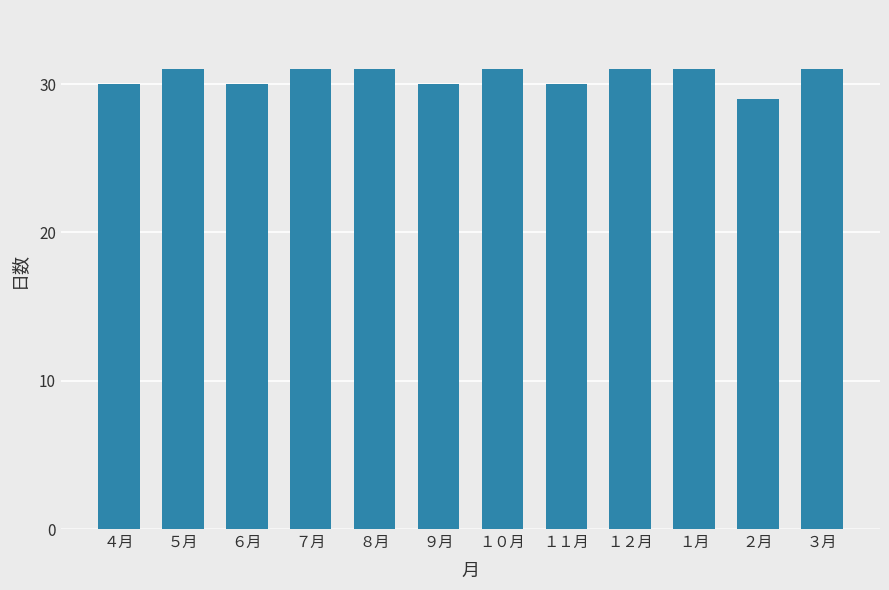

Read the value at ２月.

29